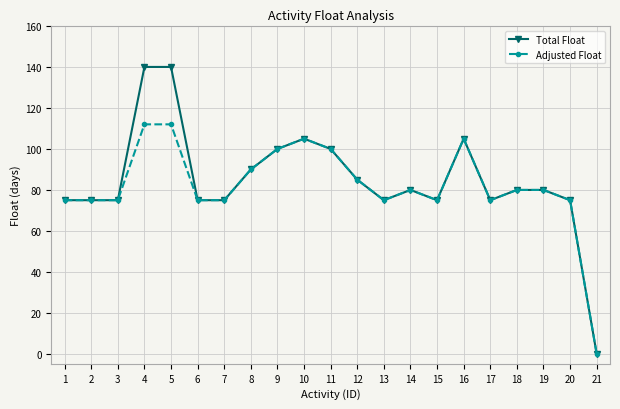

What is the maximum value shown in the chart?

140